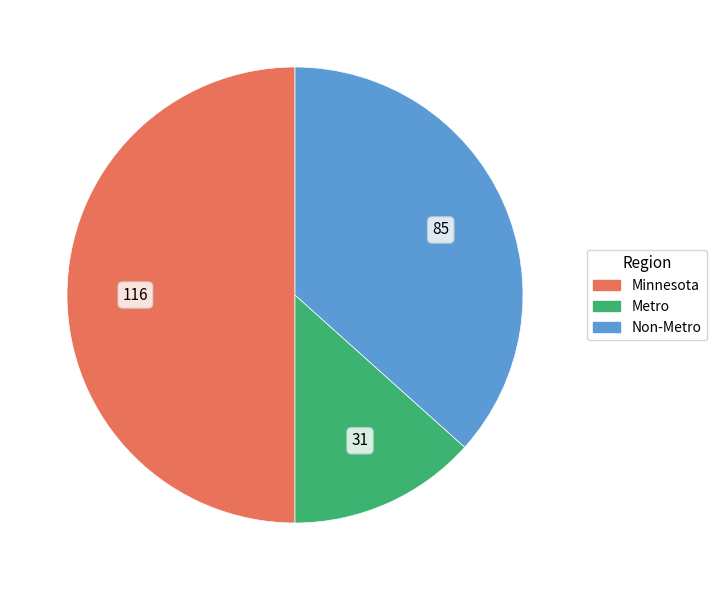

Rank the categories by value from highest to lowest.

Minnesota, Non-Metro, Metro